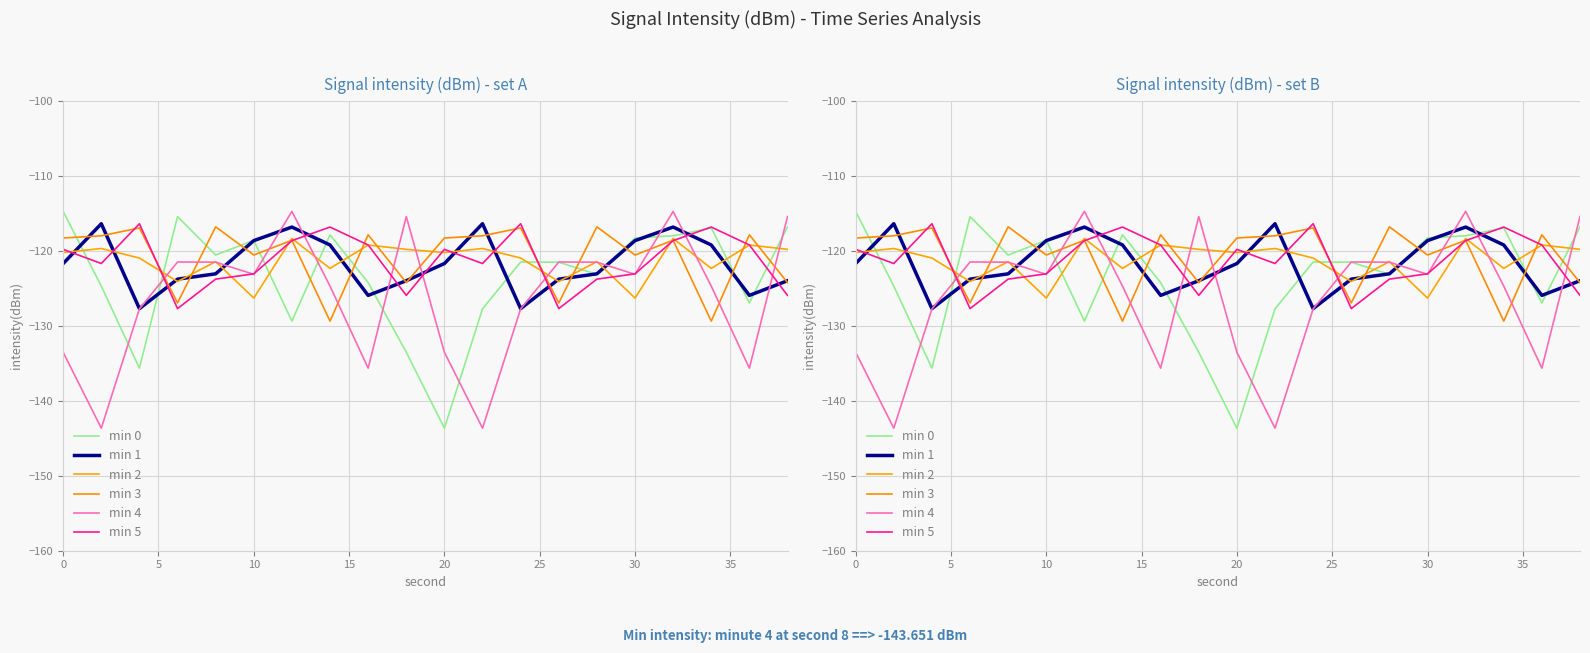

The value of min 4 at 0 is -133.5. True or false?

True